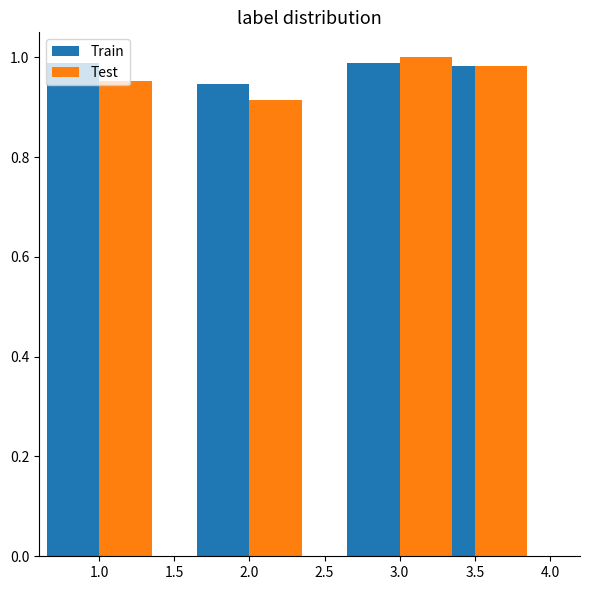

Reading left to right, list all the values displayed in this chart.

Train: 1.0	0.9	1.0	1.0
Test: 1.0	0.9	1.0	1.0